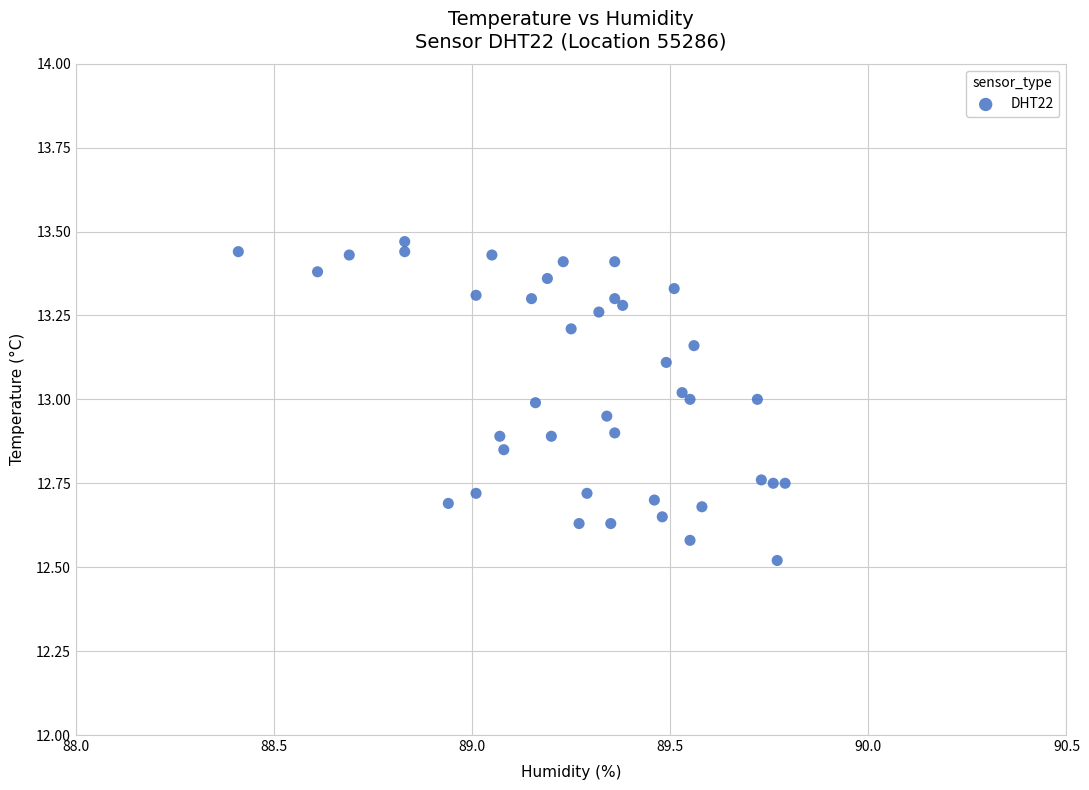

What Y value in the scatter plot is closest to 12?

12.5